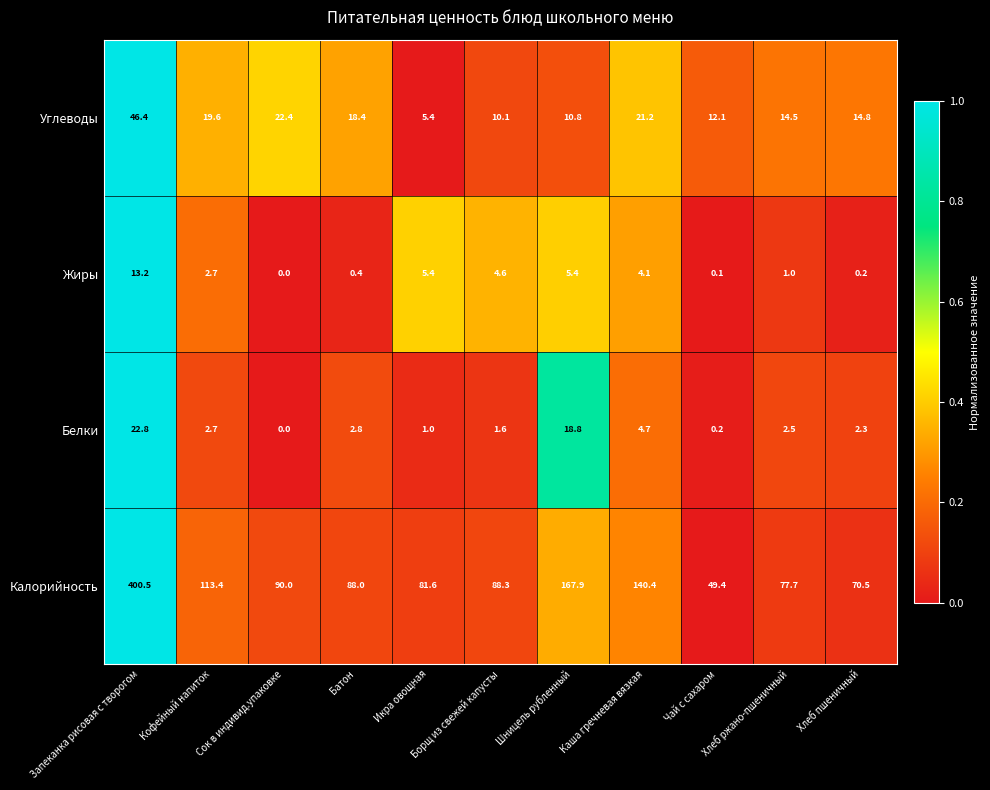

What is the highest value of the Калорийность series?

400.5